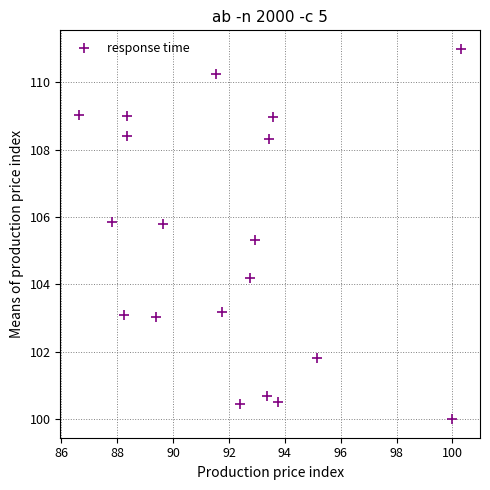

What is the range of Y values (max minus min)?

11.0